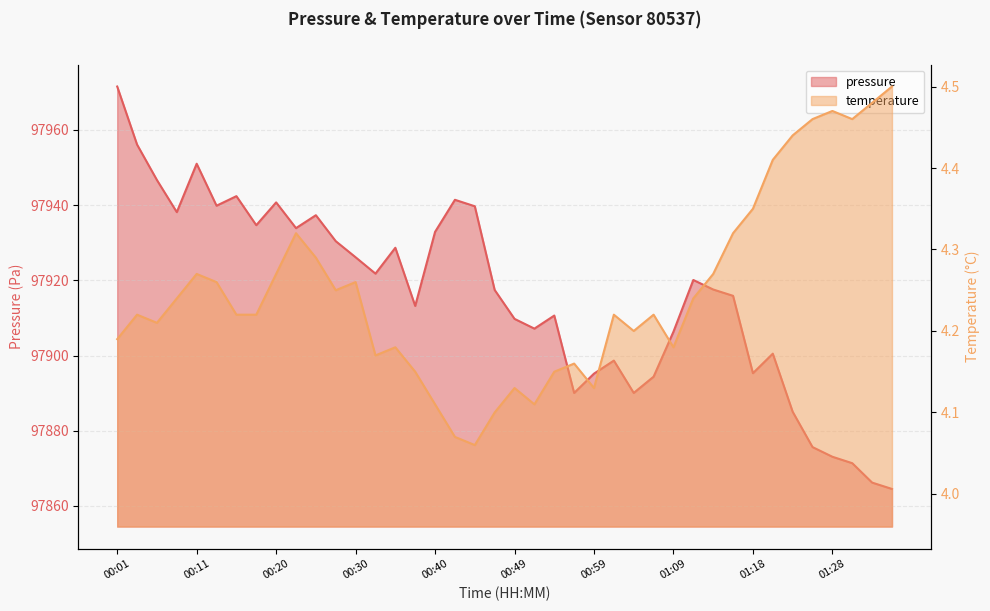

The pressure series shows 175967.9 at 00:49. True or false?

False